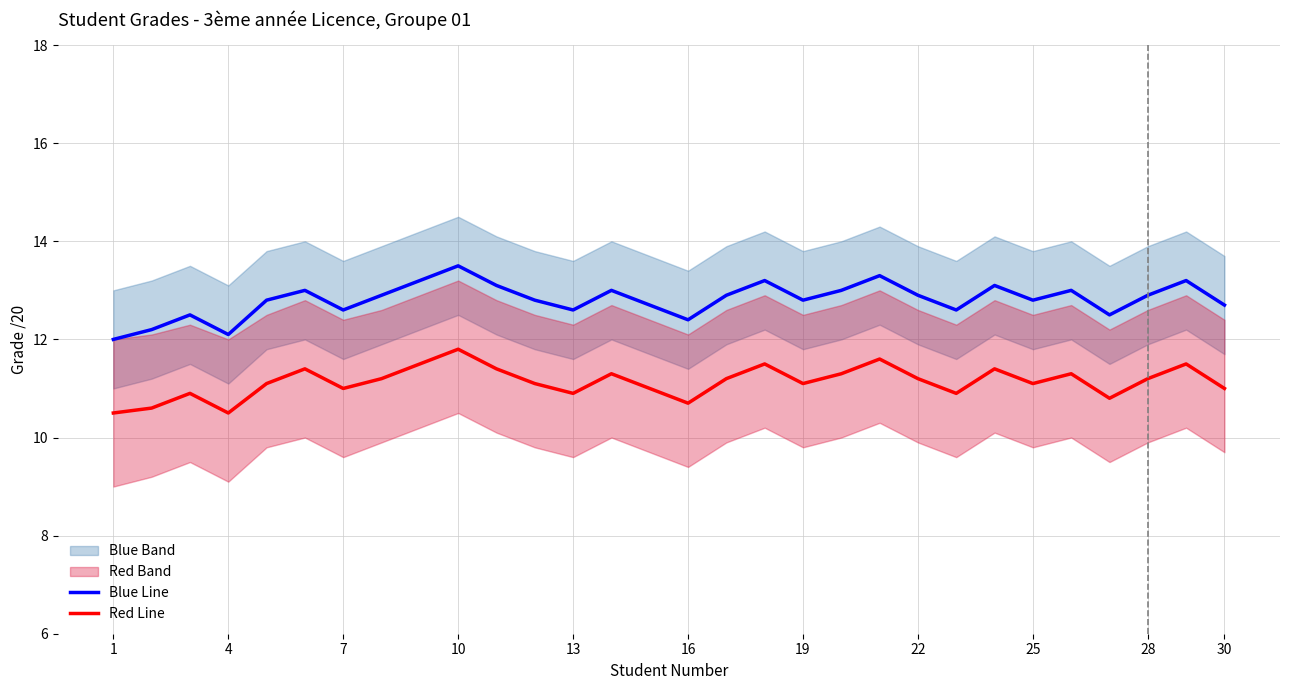

What is the value of the Red Line point at the 25th from the left?

11.1